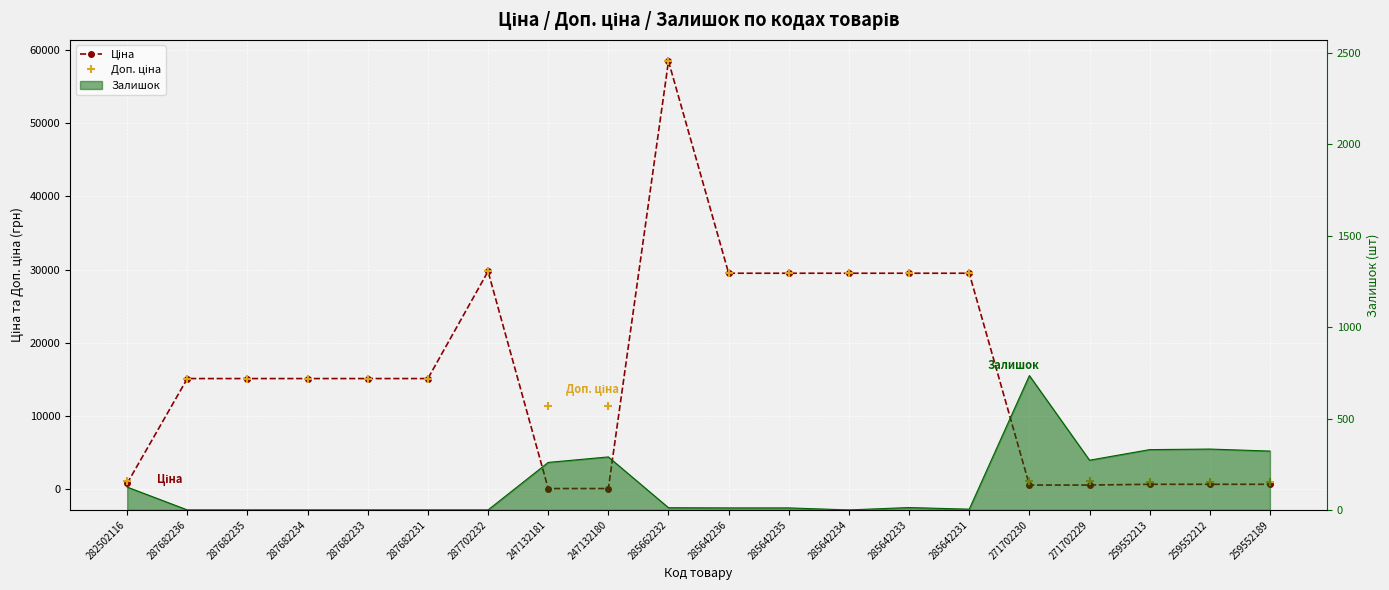

What is the total value across all series at 285642231?

58983.0